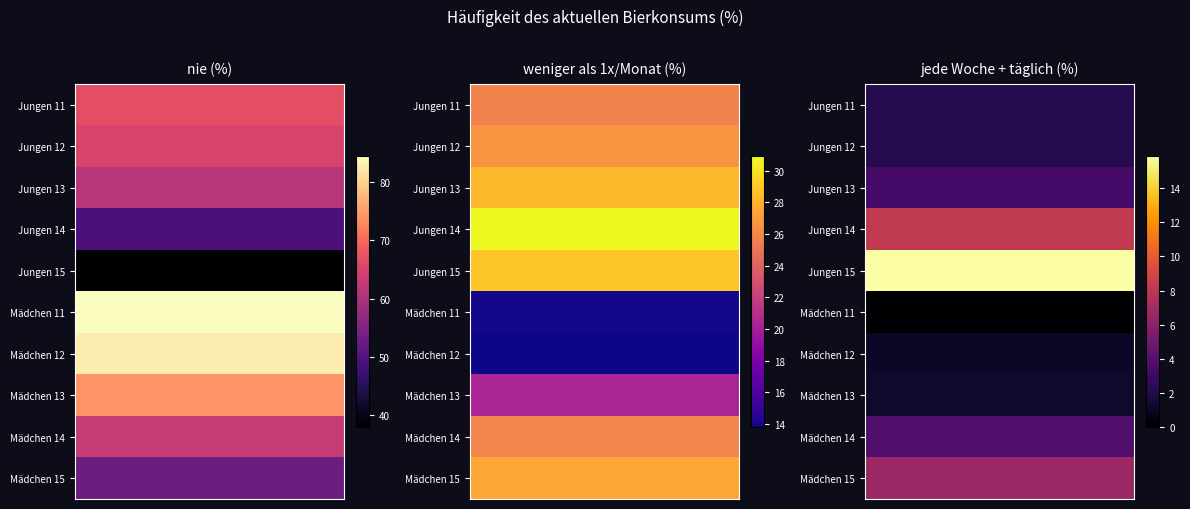

What is the total value across all series at 3?

44.3